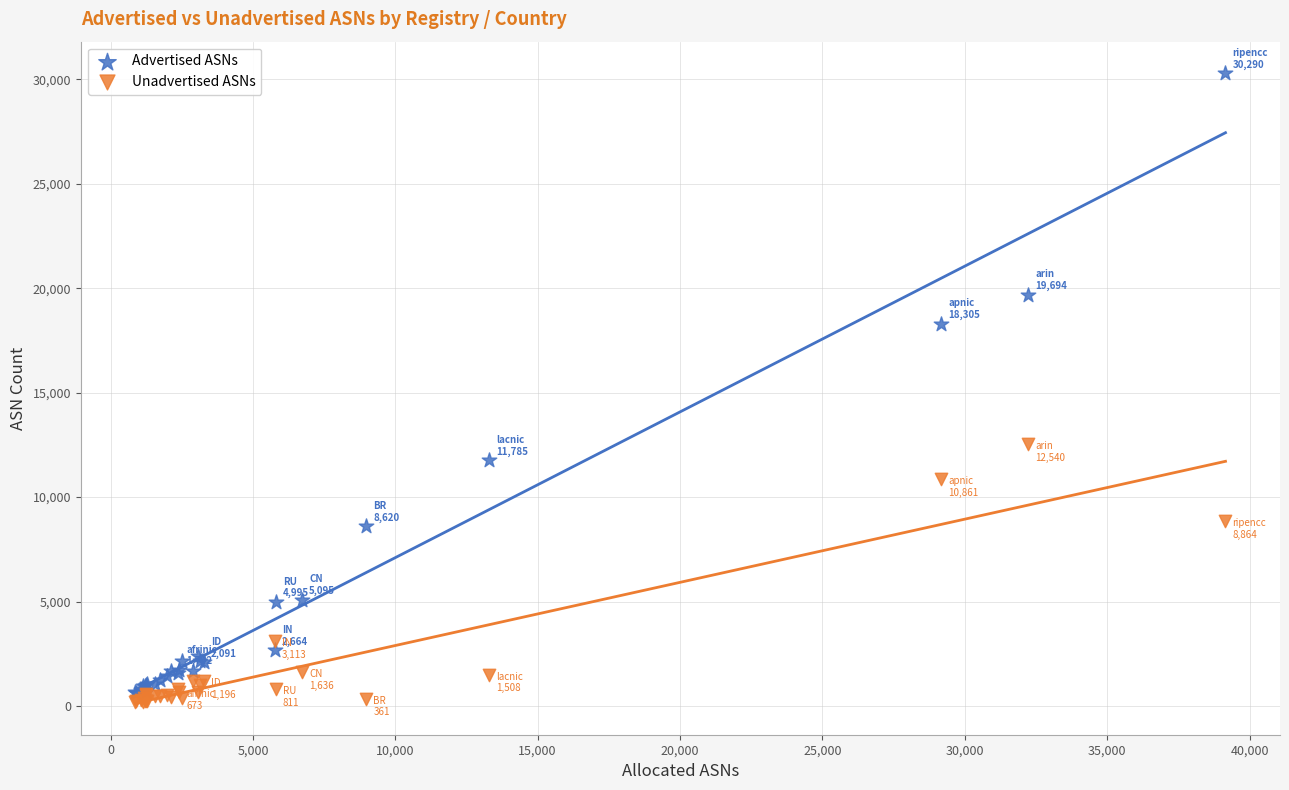

Which series contains the lowest Y value?

Unadvertised ASNs